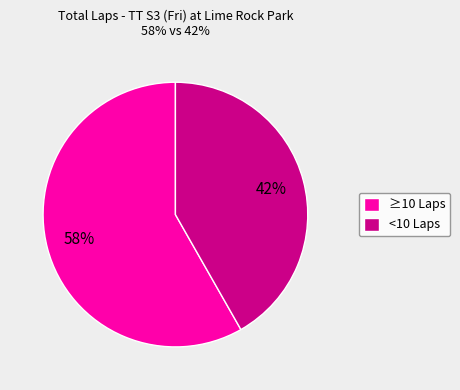

Count the number of slices in the pie.

2